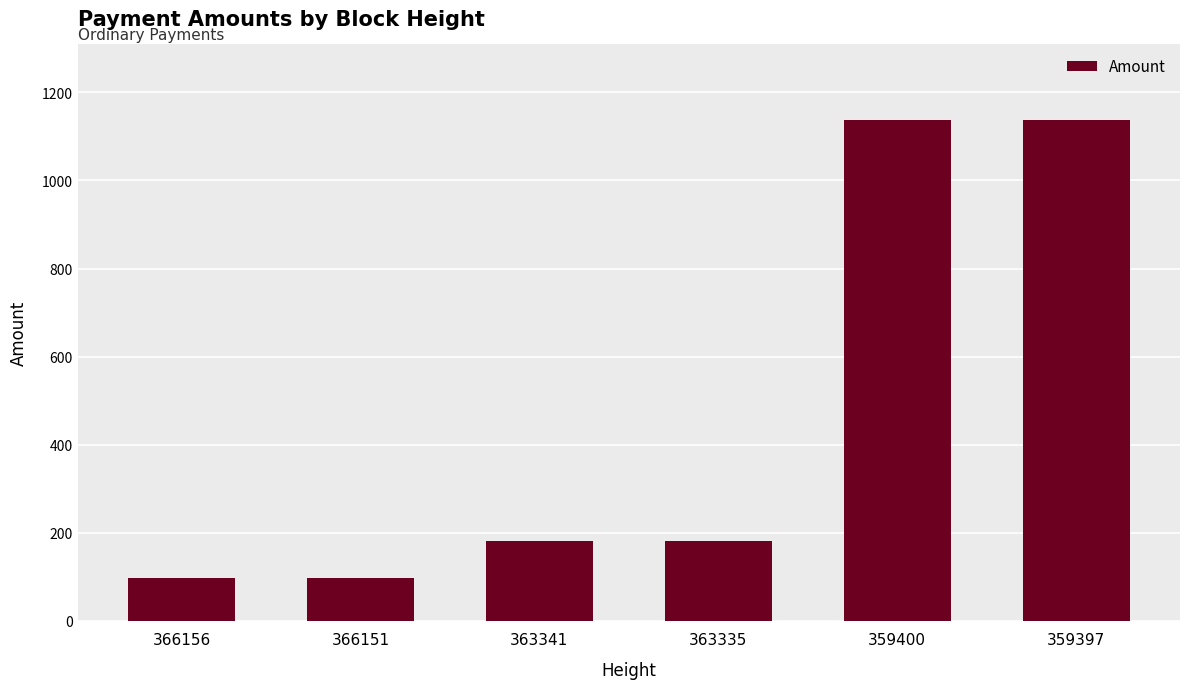

Is it true that the value at 363341 is 180.9?

True